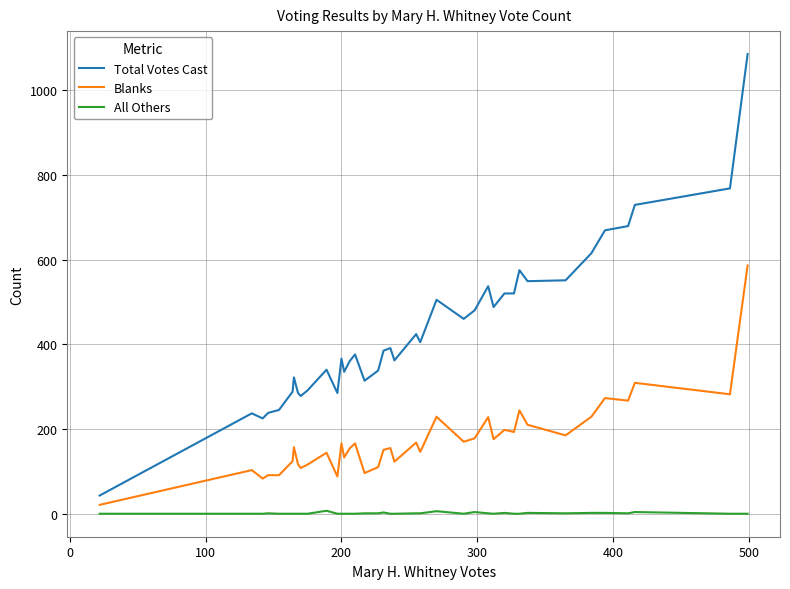

Which series has the largest total across all categories?

Total Votes Cast